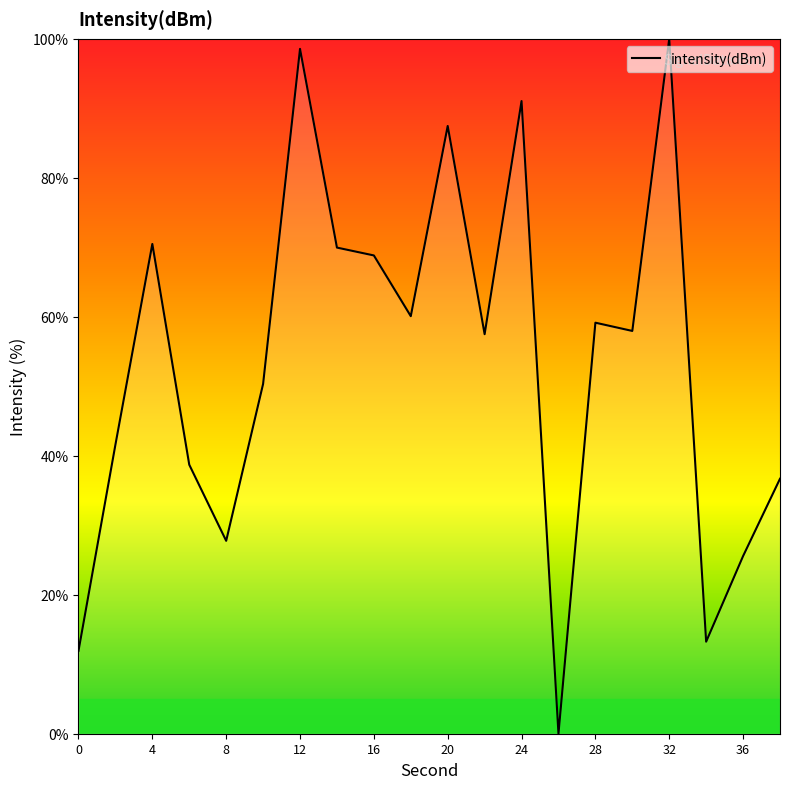

What is the greatest value displayed?

100.0